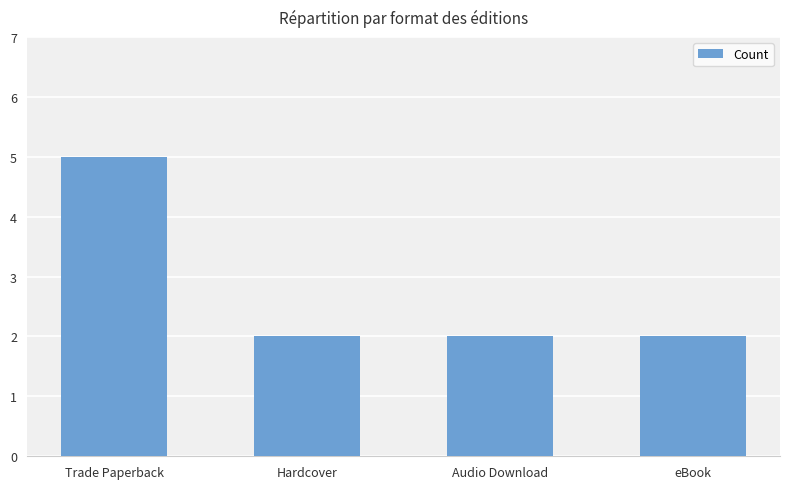

What is the difference between the values at Hardcover and Trade Paperback?

3